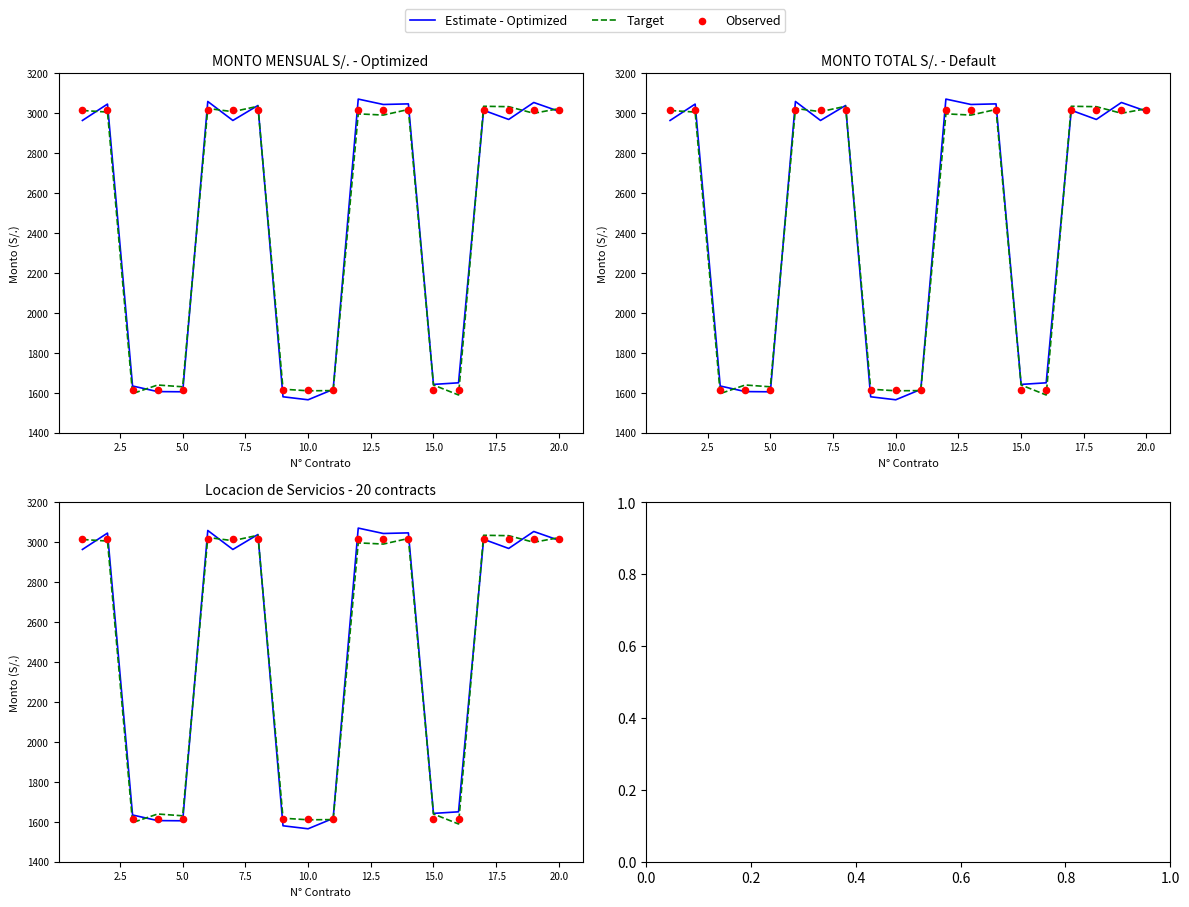

At how many categories does at least one series exceed 2143?

12